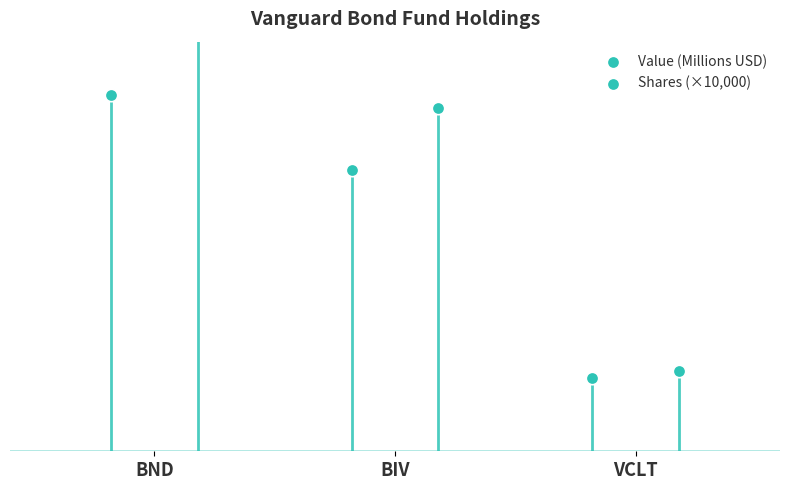

Which series has the largest total across all categories?

Shares (×10,000)